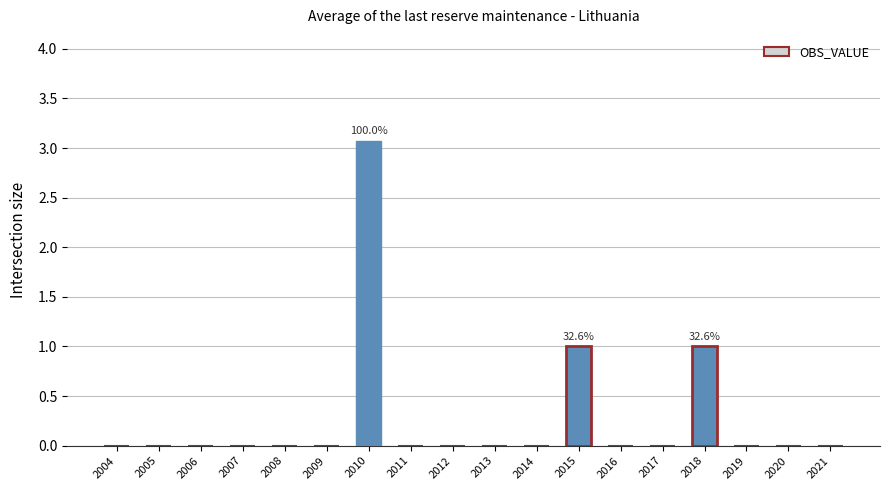

Is it true that the value at 2018 is 1.0?

True